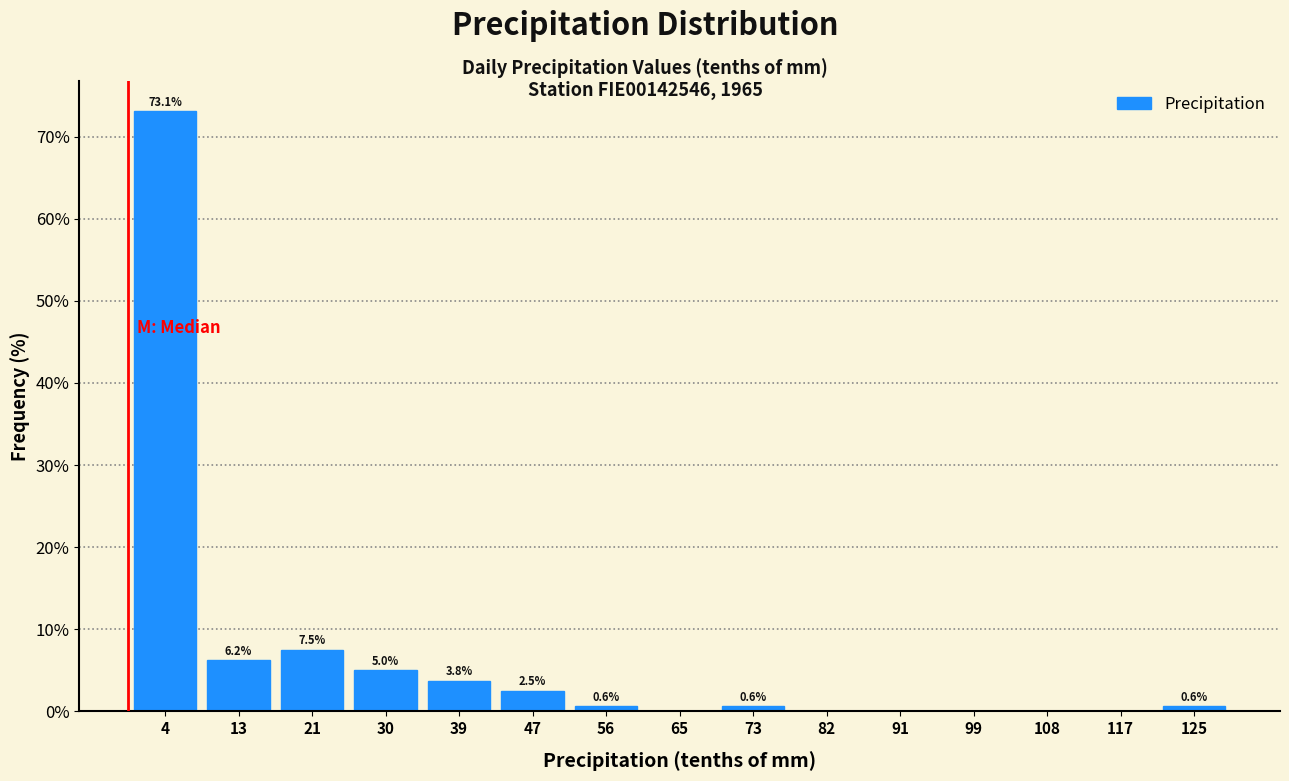

Which range on the x-axis has the tallest bar?

0 to 9